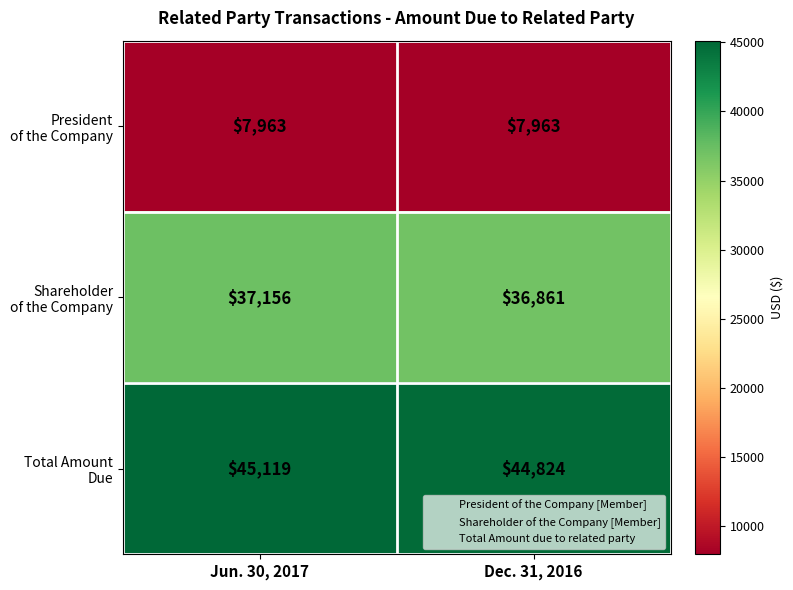

What is the difference between the highest and lowest values at Jun. 30, 2017?

37156